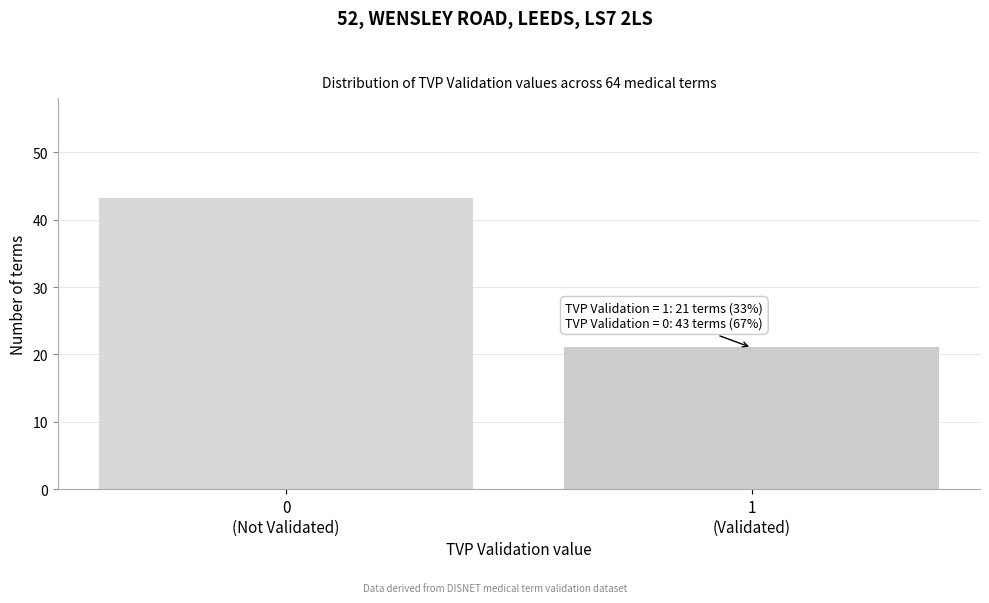

Reading left to right, extract all data points from this chart.

43	21